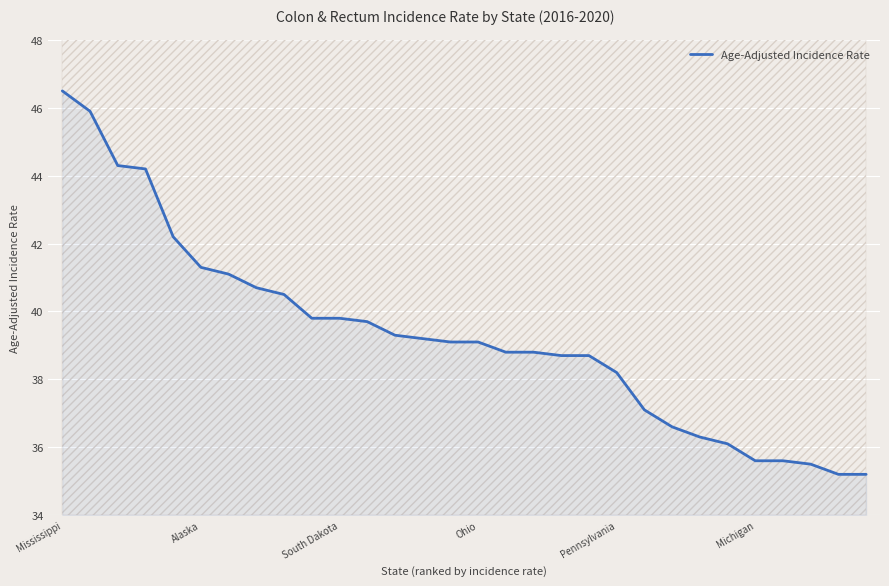

The value at 16 is 38.8. True or false?

True